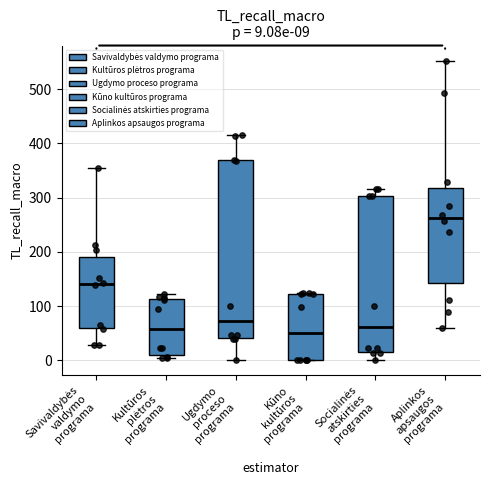

Which box is the tallest, from its lower edge to its upper edge?

Ugdymo proceso programa